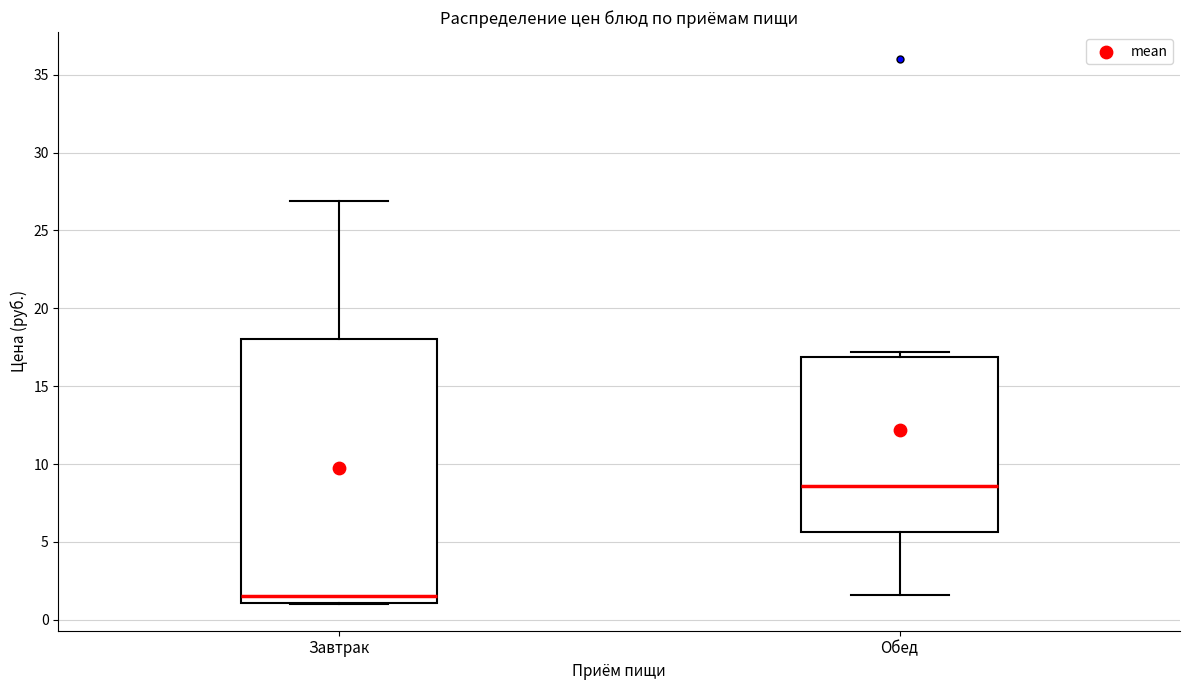

Comparing the boxes themselves (not the whiskers), which one is the tallest?

Завтрак